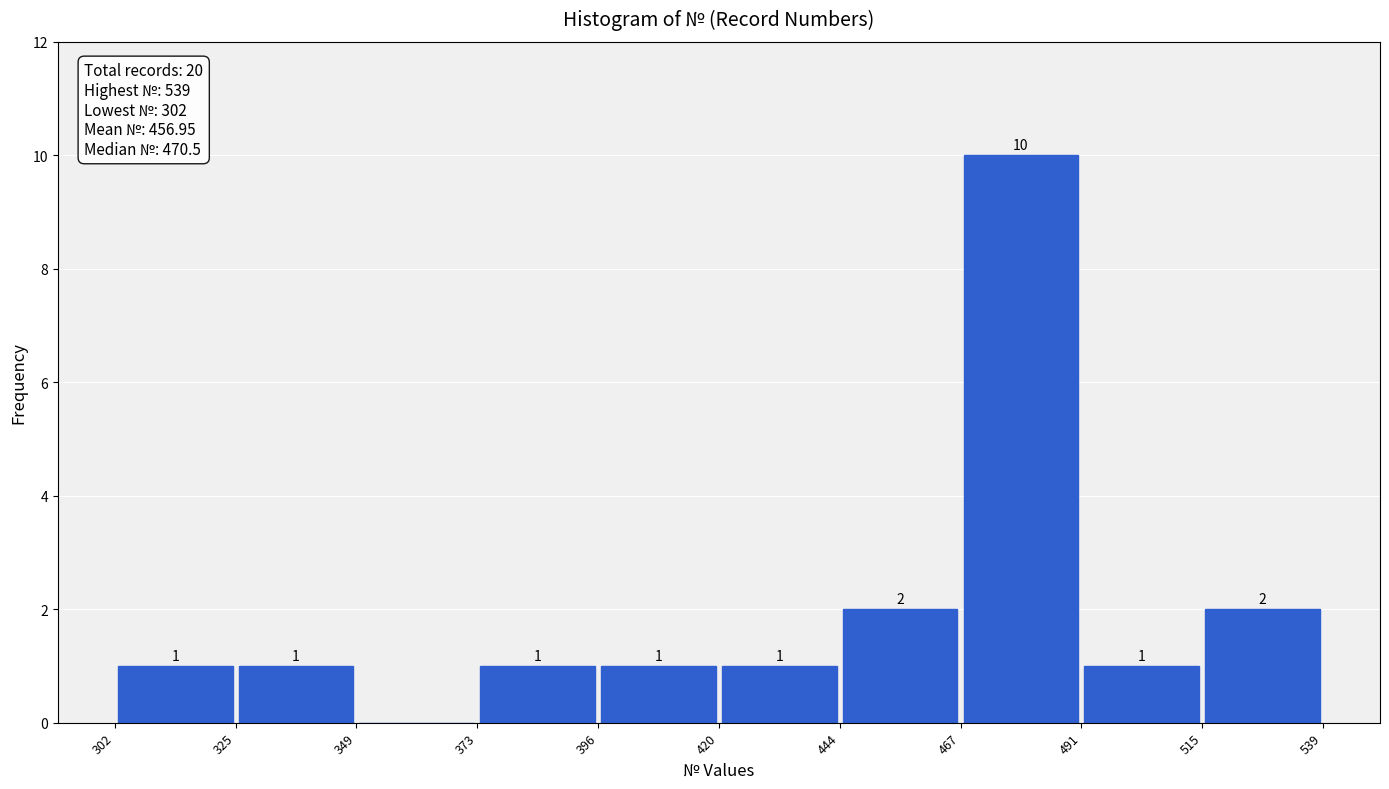

Which range on the x-axis has the tallest bar?

467 to 491